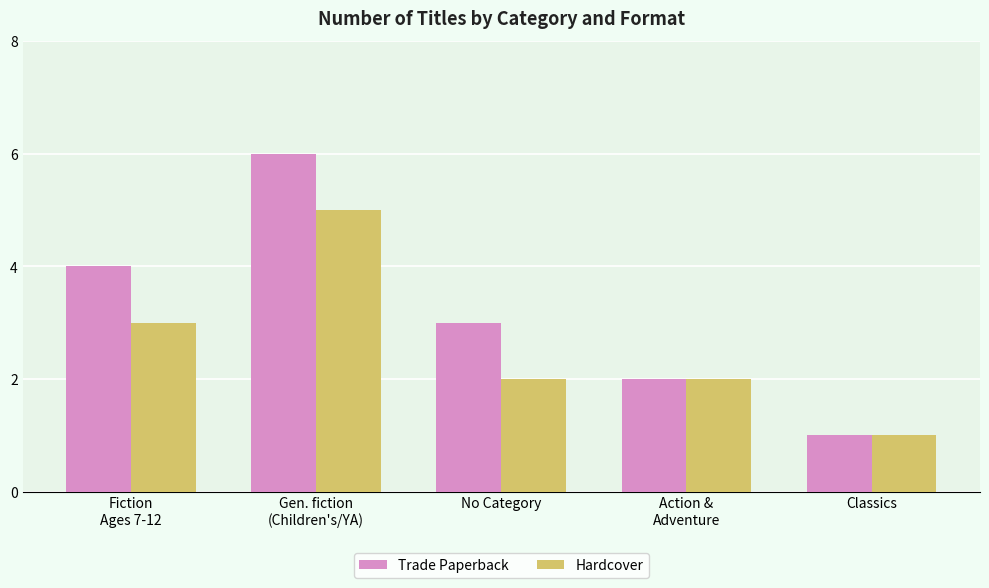

How many categories are shown in the chart?

5